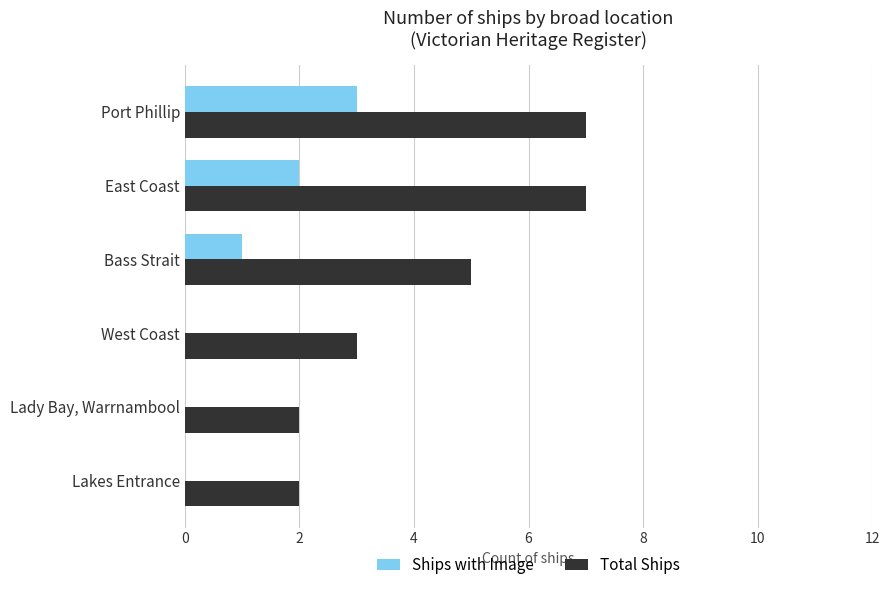

What is the sum of all Total Ships values?

26